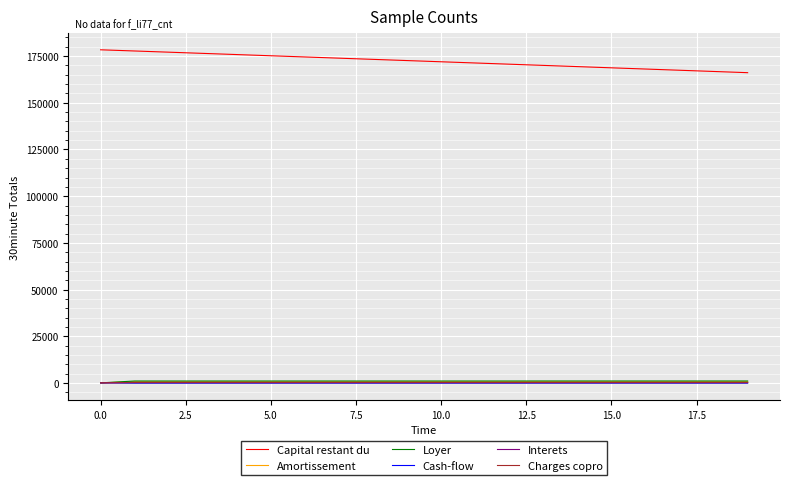

True or false: Capital restant du and Interets cross at least once.

False